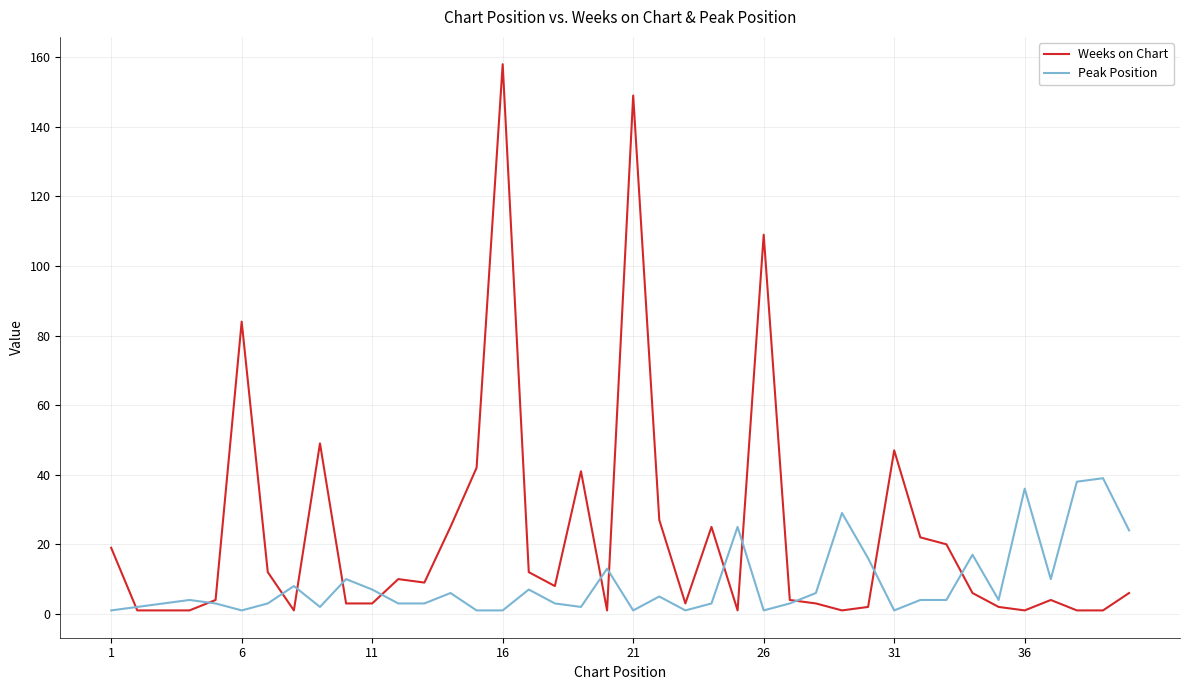

Which series has the largest range (max minus min)?

Weeks on Chart